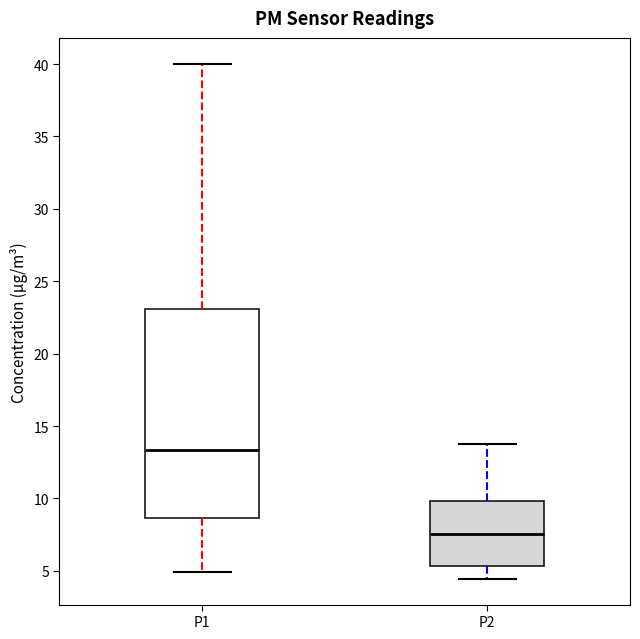

Reading left to right, read every box against the y-axis: the position of its median line, the range the box covers, and the ends of its whiskers. The values are not printed on the chart, so give them approximately, as read against the axis.

P1: median 13.5, box 8.5 to 23.0, whiskers 5.0 to 40.0
P2: median 7.5, box 5.5 to 10.0, whiskers 4.5 to 14.0